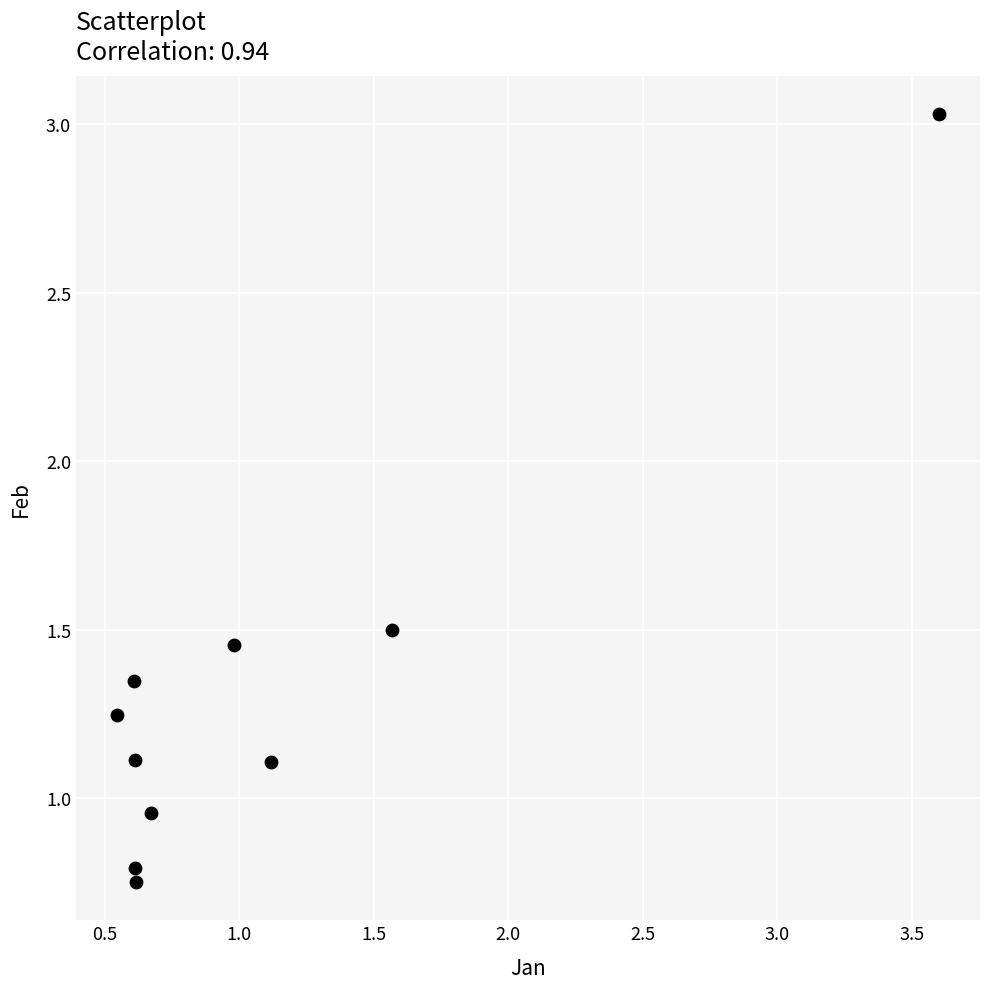

What is the average X value?

1.1